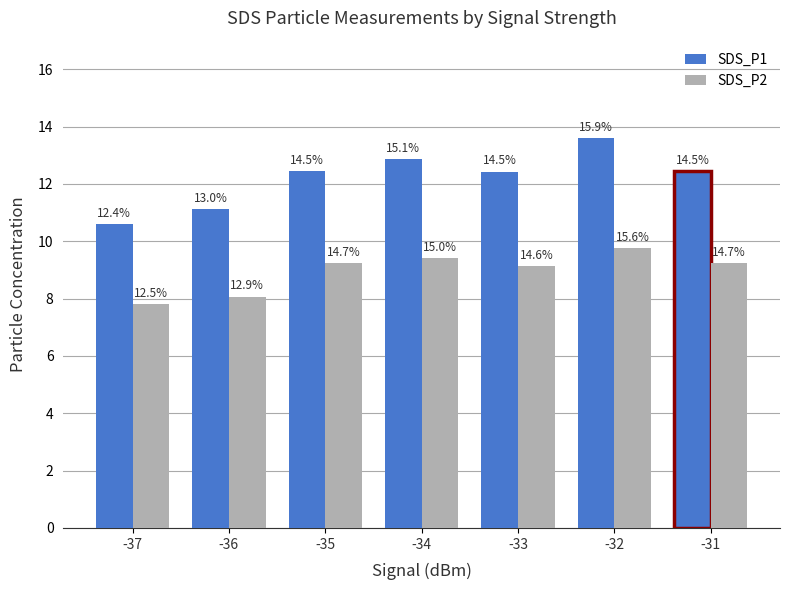

What is the value of the SDS_P1 bar at the 4th from the left?

12.9